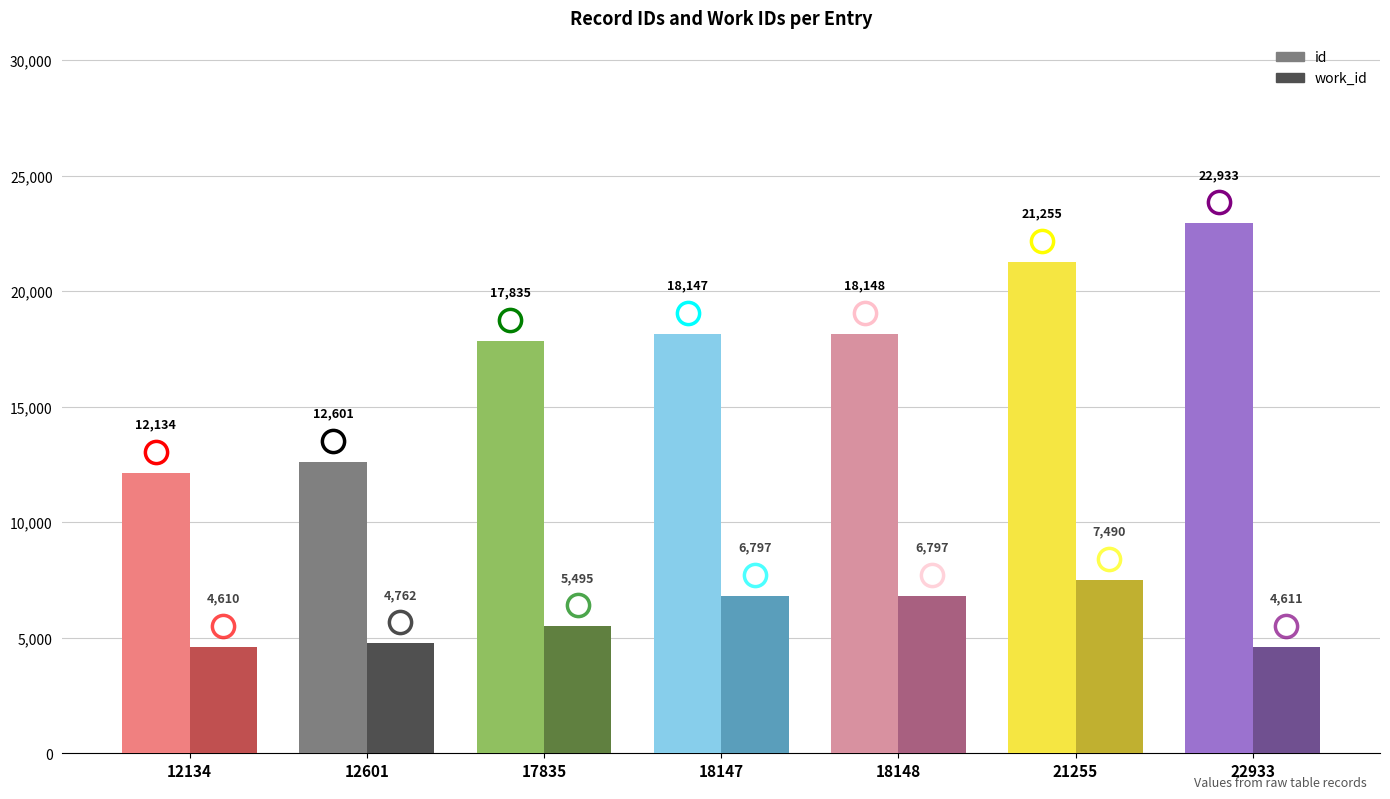

Reading left to right, list all the values displayed in this chart.

id: 12134=12134	12601=12601	17835=17835	18147=18147	18148=18148	21255=21255	22933=22933
work_id: 12134=4610	12601=4762	17835=5495	18147=6797	18148=6797	21255=7490	22933=4611